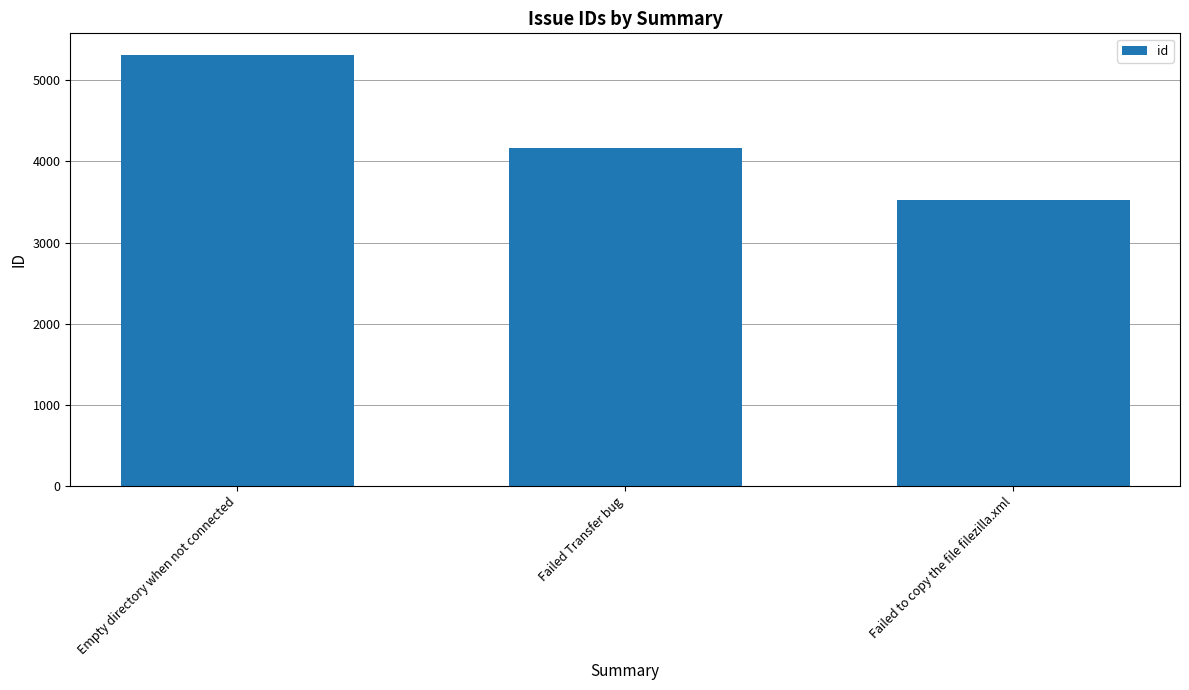

What is the change in value from Empty directory when not connected to Failed to copy the file filezilla.xml?

-1790